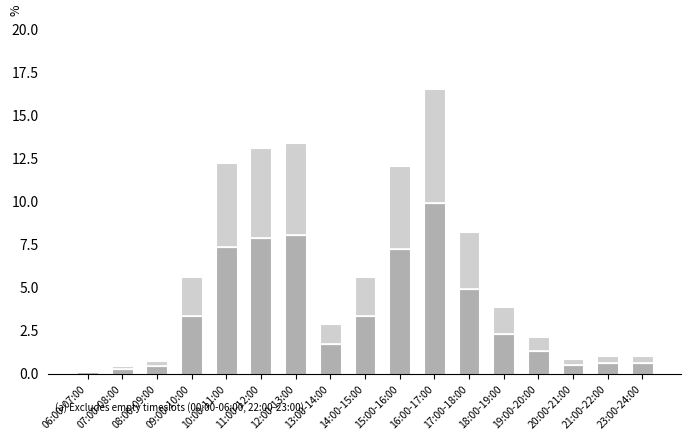

What is the total value across all series at 14:00-15:00?

5.6